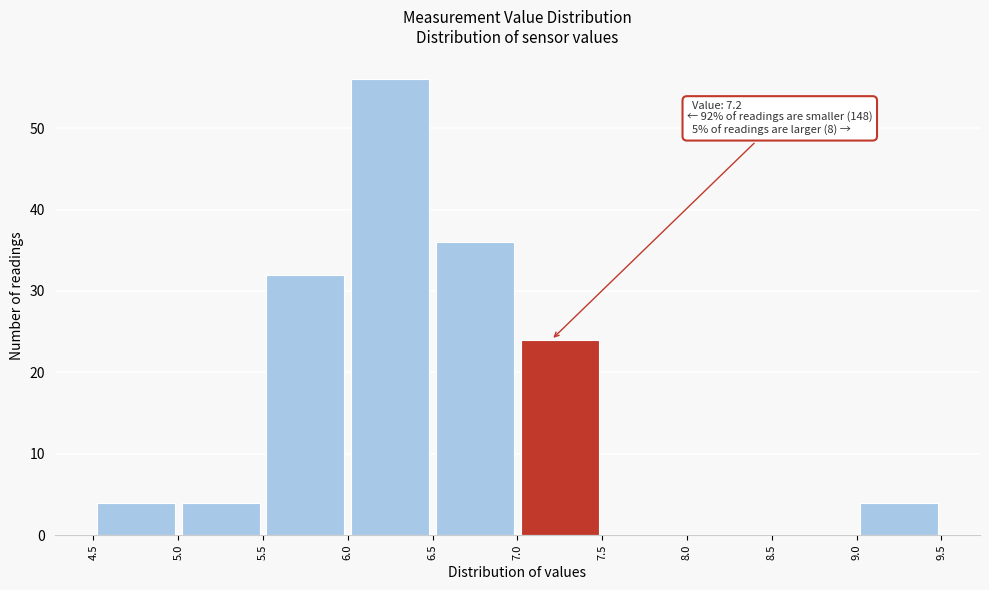

Over which range of the x-axis is the bar tallest?

6.0 to 6.5